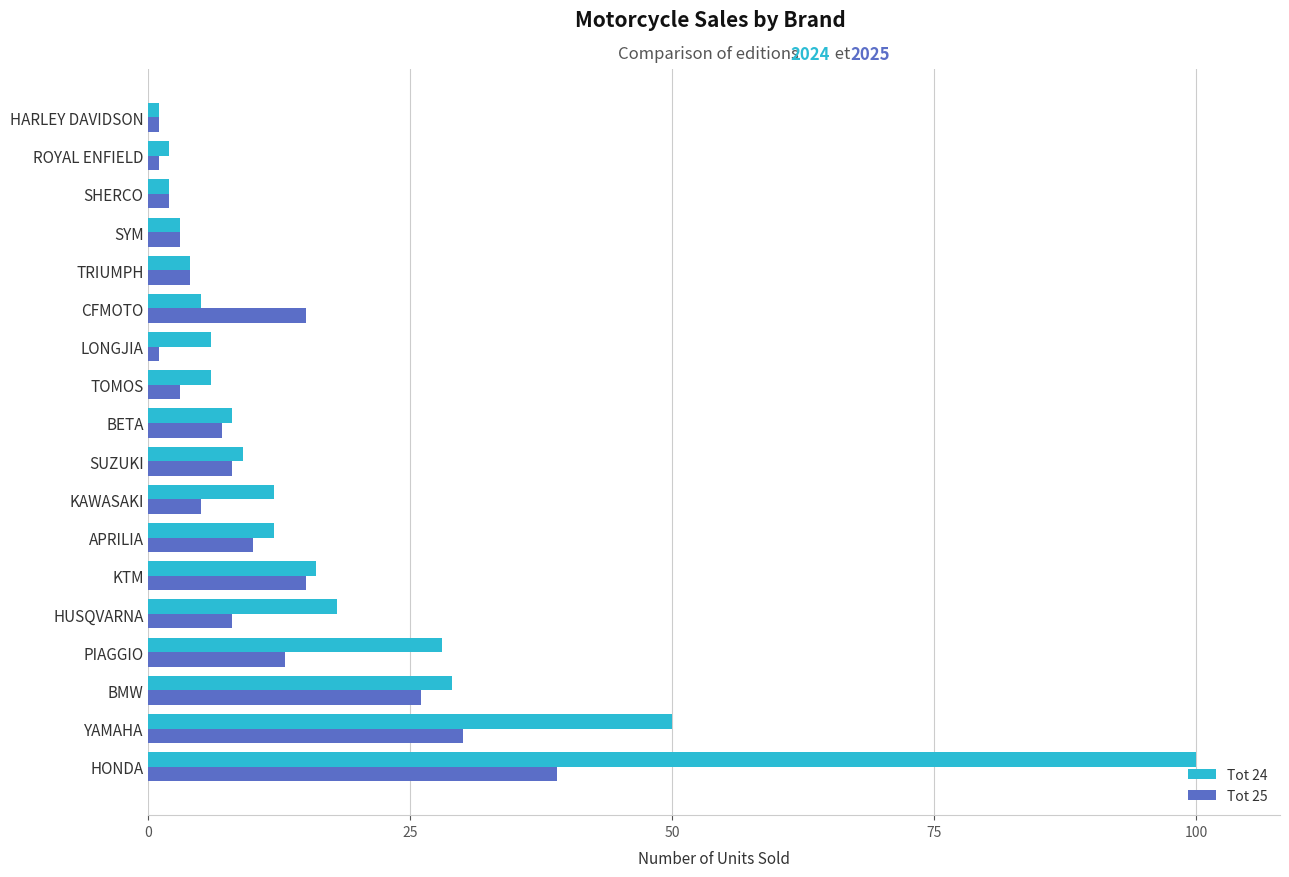

Is it true that Tot 24 equals 16 at KAWASAKI?

False